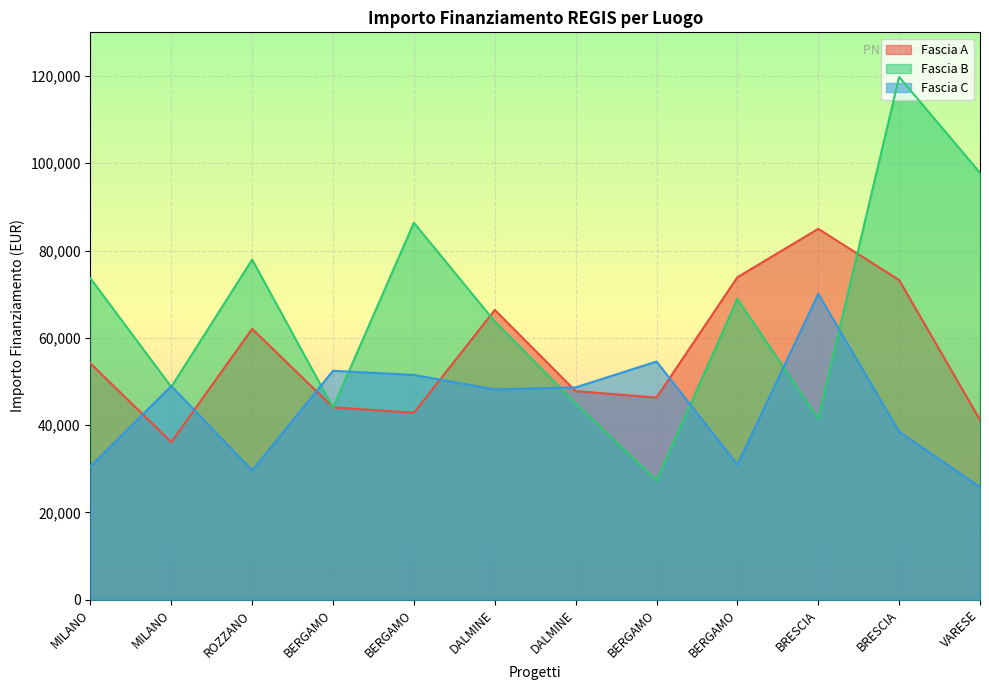

What is the approximate value of Fascia C at BERGAMO?

30978.2